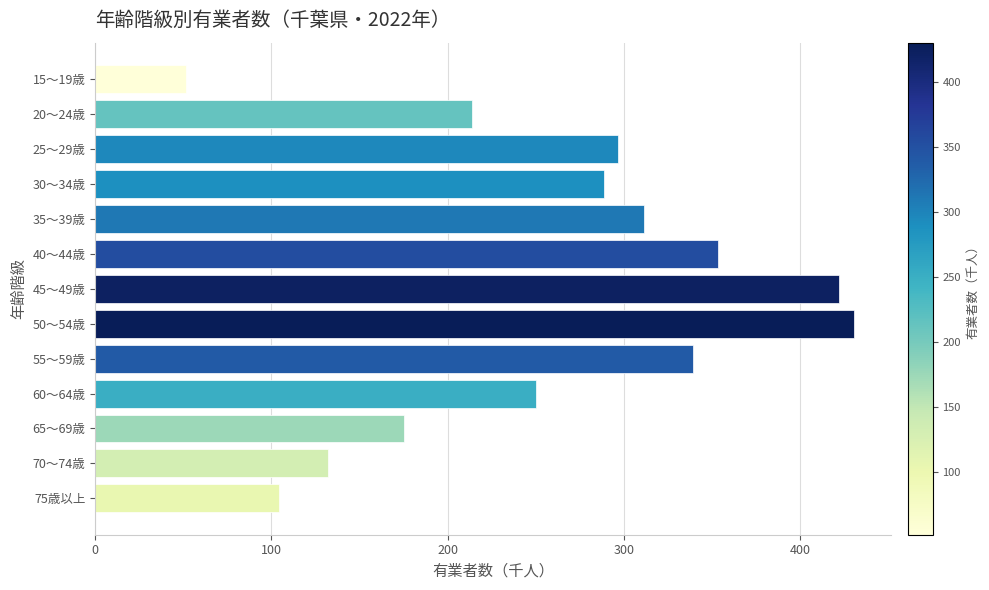

What is the sum of the values at 65～69歳 and 35～39歳?

486.4